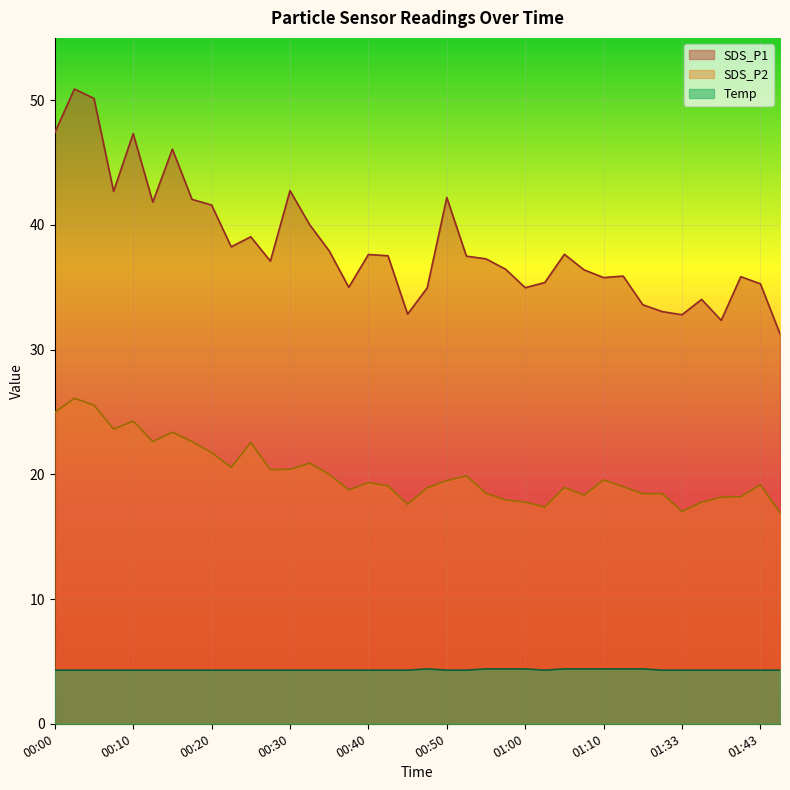

How many lines are shown in the chart?

3